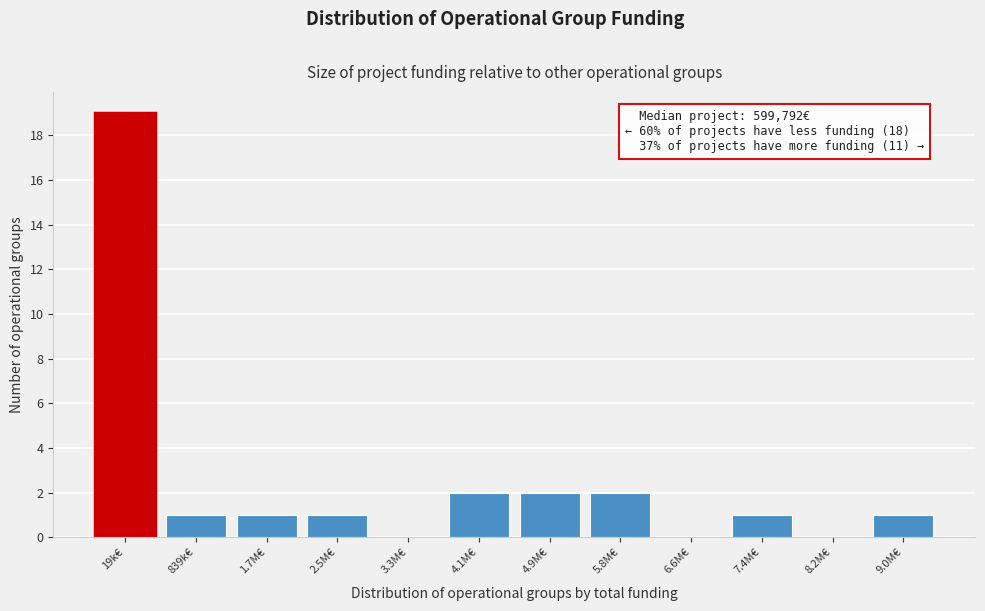

Reading right to left, list all the values displayed in this chart.

9.0M€=1	8.2M€=0	7.4M€=1	6.6M€=0	5.8M€=2	4.9M€=2	4.1M€=2	3.3M€=0	2.5M€=1	1.7M€=1	839k€=1	19k€=19